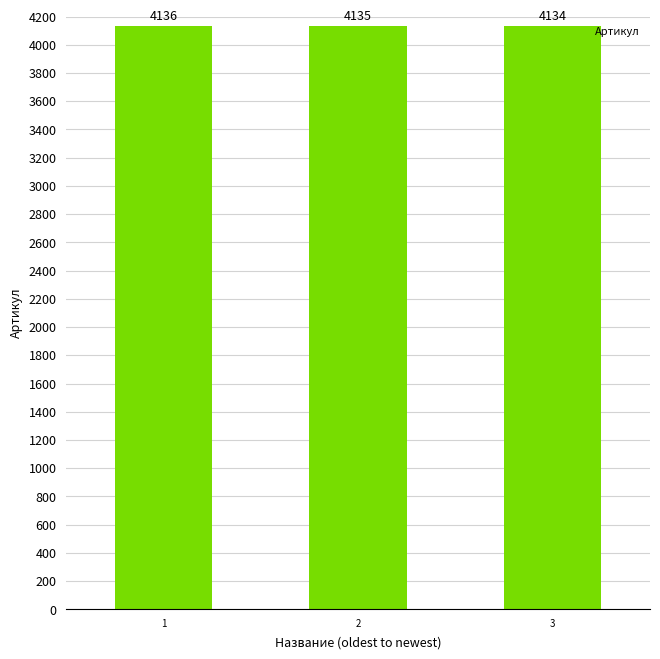

At which category does the chart reach its minimum across all series?

3